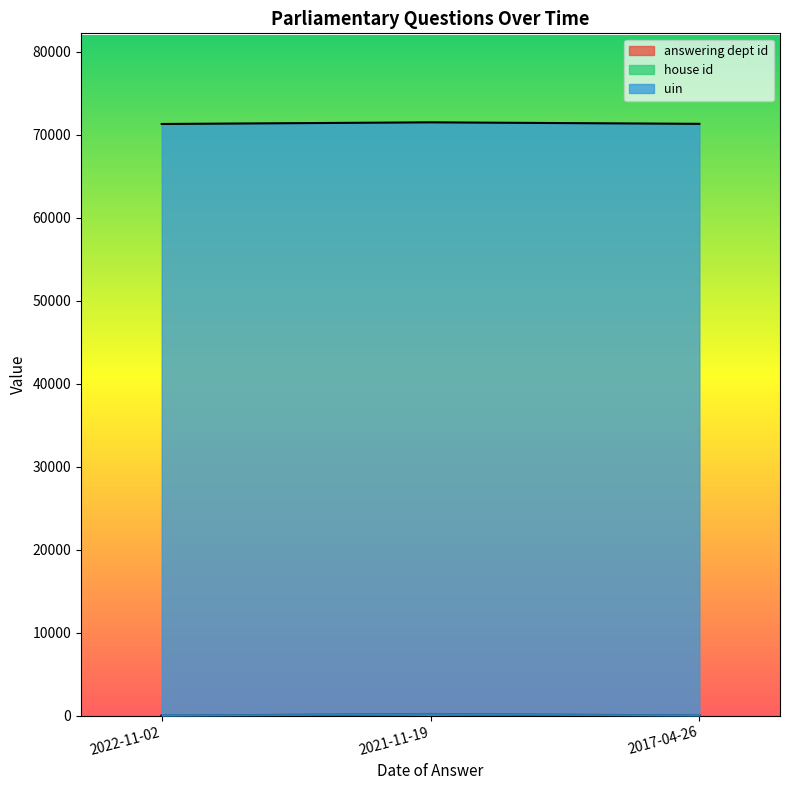

What is the minimum value shown in the chart?

1